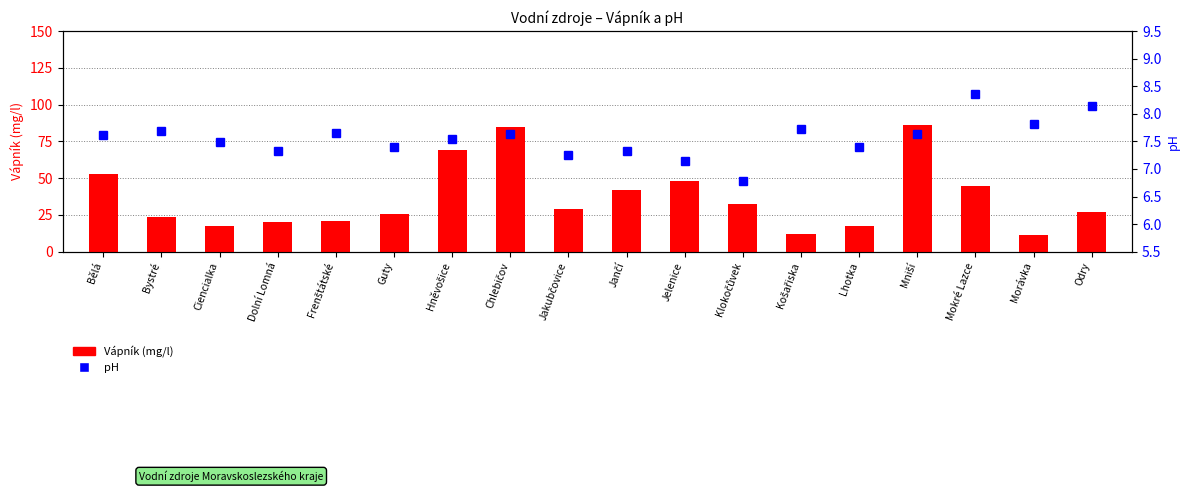

Which series has the widest spread of values?

Vápník